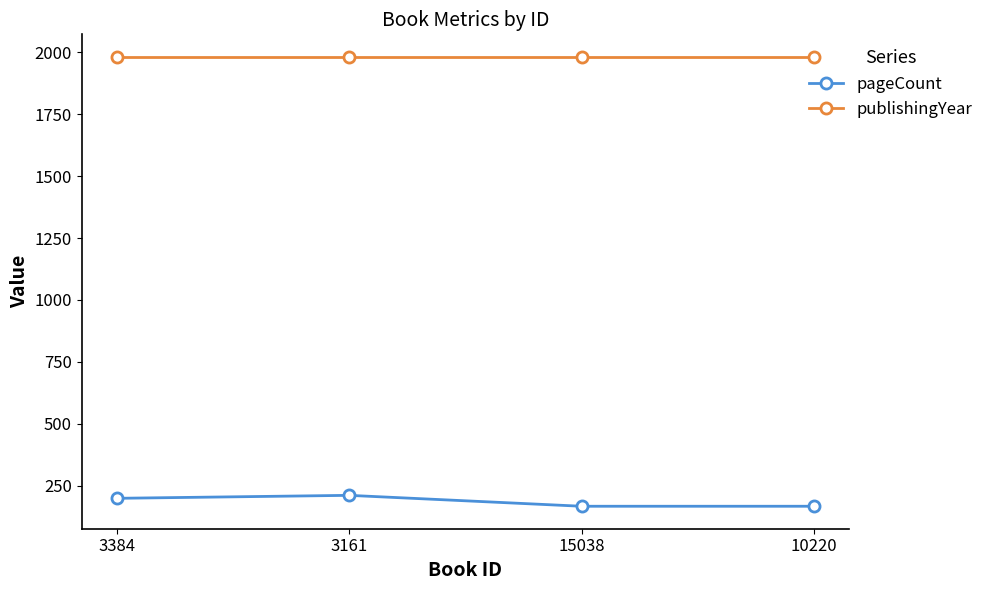

What is the label of the 2nd point from the left?

3161